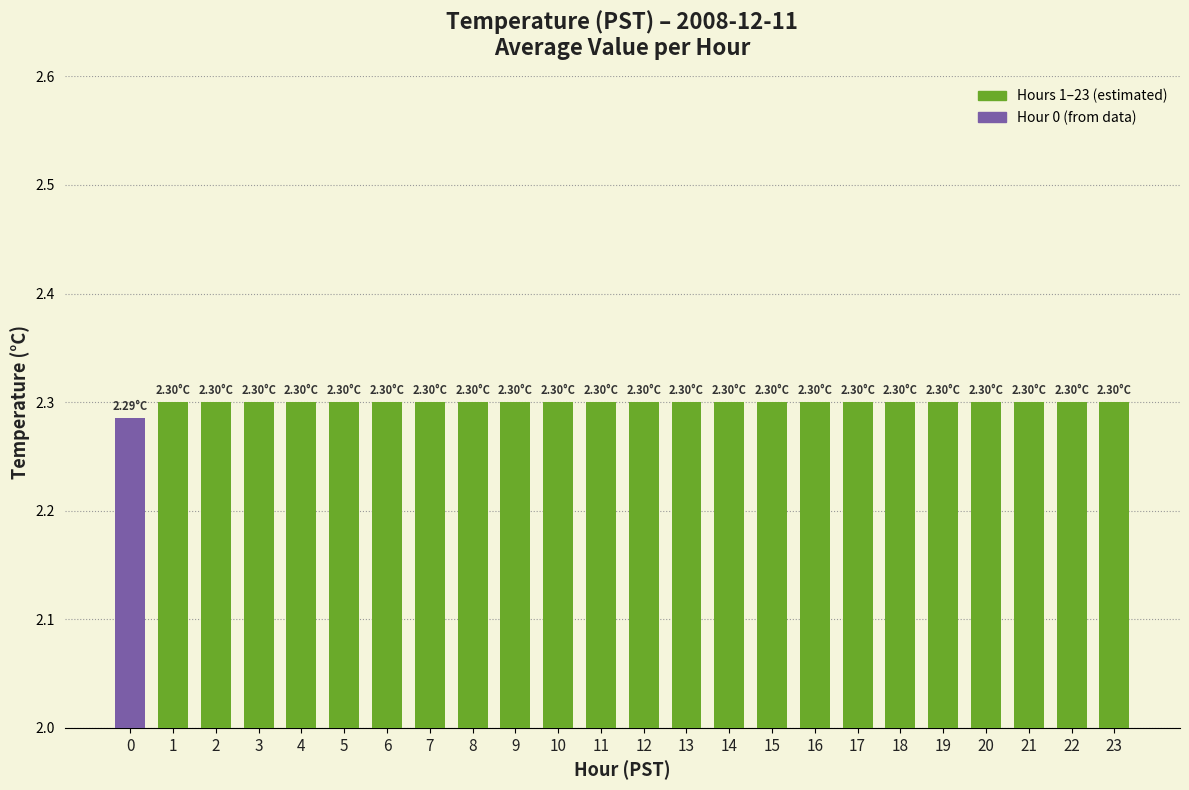

Does the chart contain stacked bars?

No